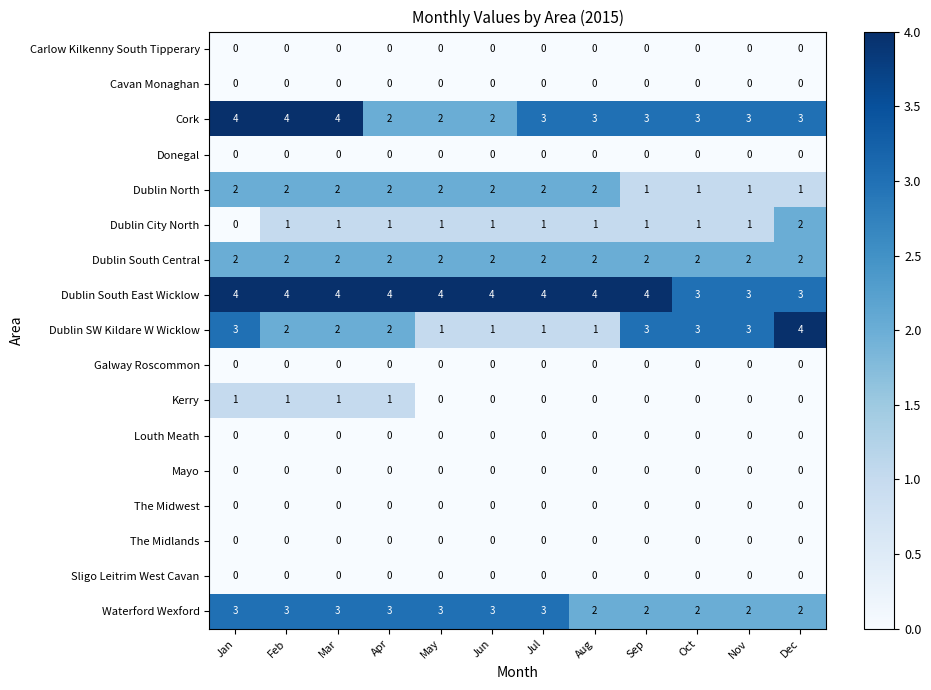

What is the maximum value for Waterford Wexford?

3